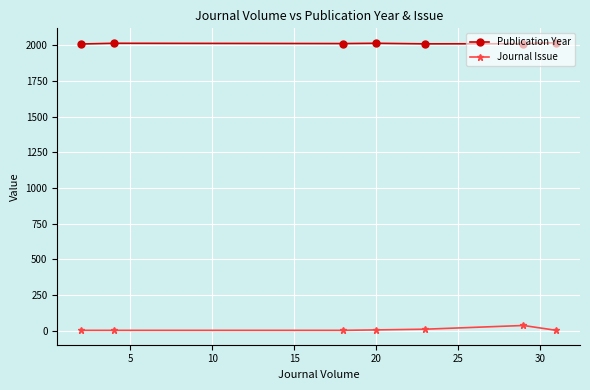

Which series has the largest total across all categories?

Publication Year